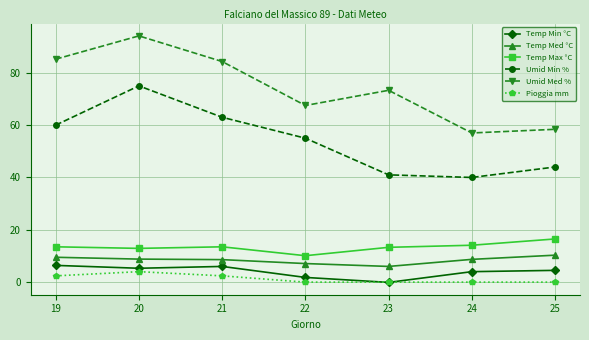

At how many categories does at least one series exceed 30?

7